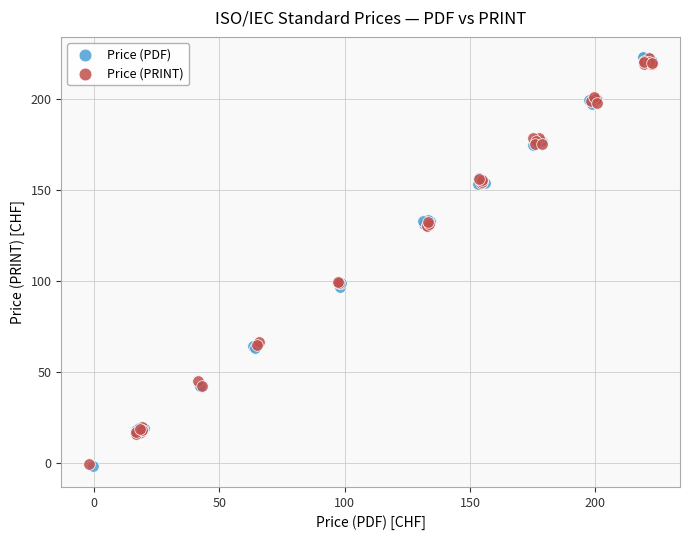

Which series has the largest Y range (max minus min)?

Price (PDF)